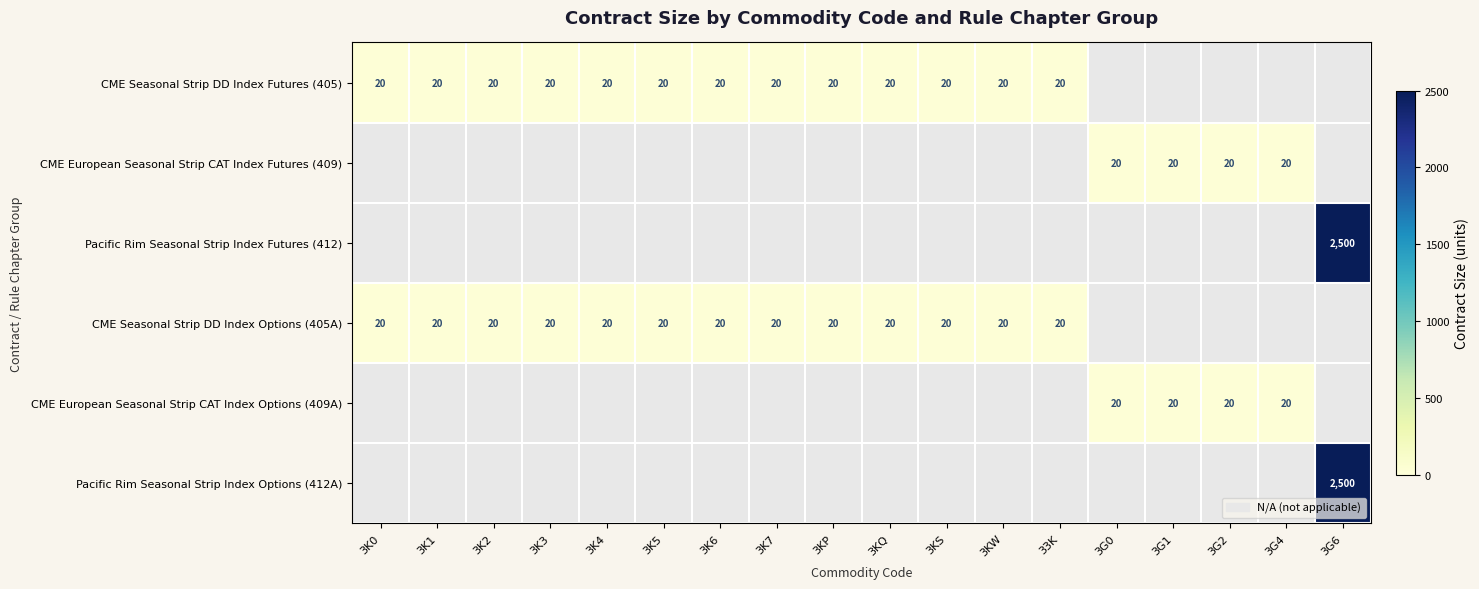

The CME Seasonal Strip DD Index Options (405A) series shows 20 at 3KQ. True or false?

True